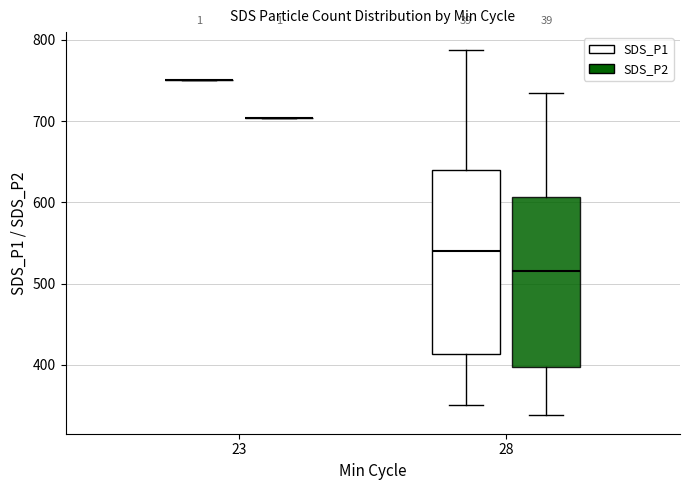

Reading left to right, transcribe this box plot: for each box, give where its median line is, the range the box spans, and where its two whiskers end, as read against the y-axis. The values are not printed on the chart, so give them approximately, as read against the axis.

23 (SDS_P1): box collapsed to a line at 750, whiskers 750 to 750
23 (SDS_P2): box collapsed to a line at 700, whiskers 700 to 700
28 (SDS_P1): median 540, box 410 to 640, whiskers 350 to 790
28 (SDS_P2): median 520, box 400 to 610, whiskers 340 to 740